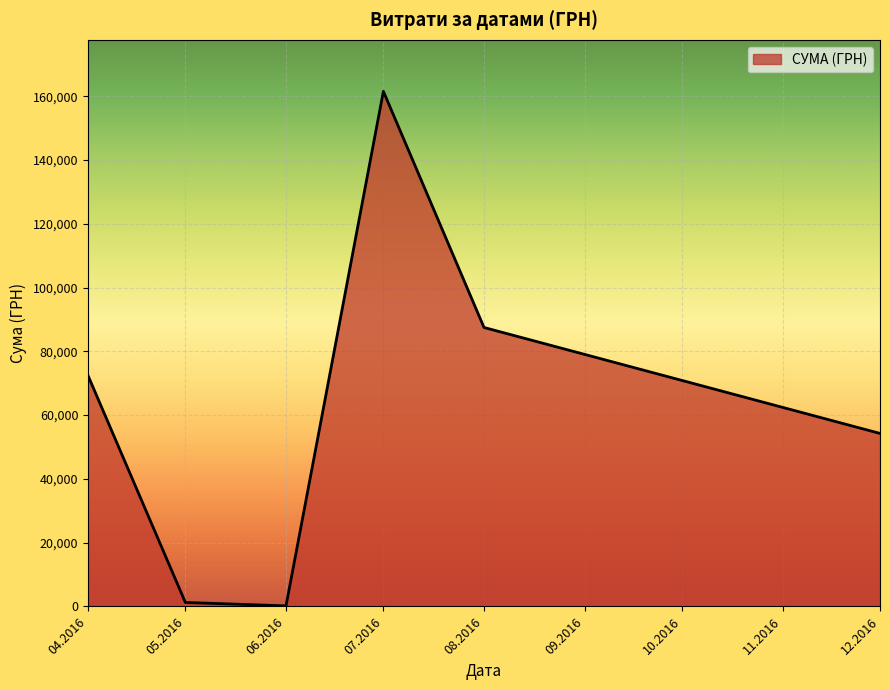

What is the average value?

62846.2